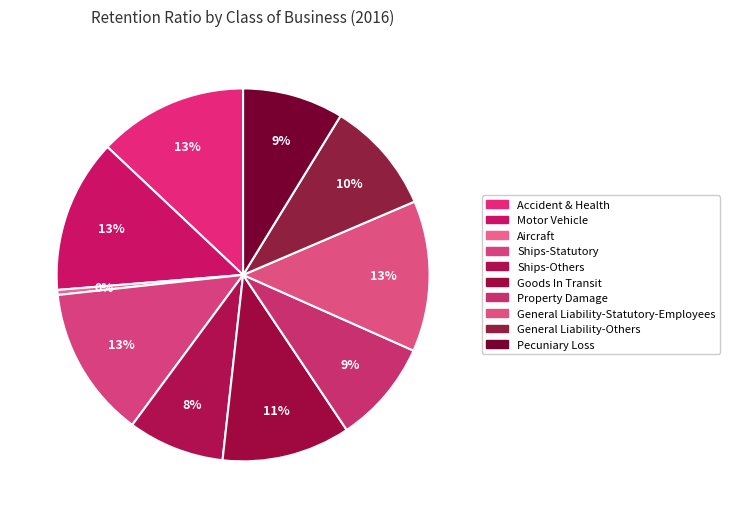

How many segments does this pie chart have?

10